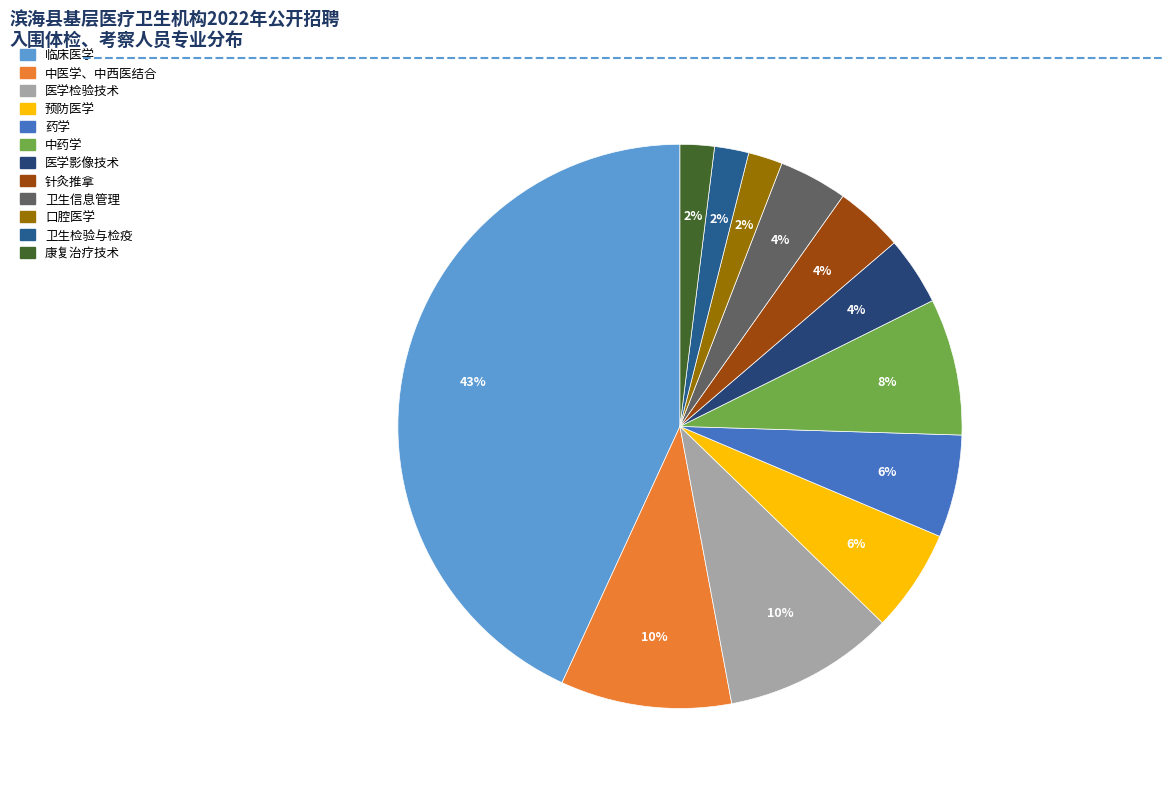

How many segments does this pie chart have?

12